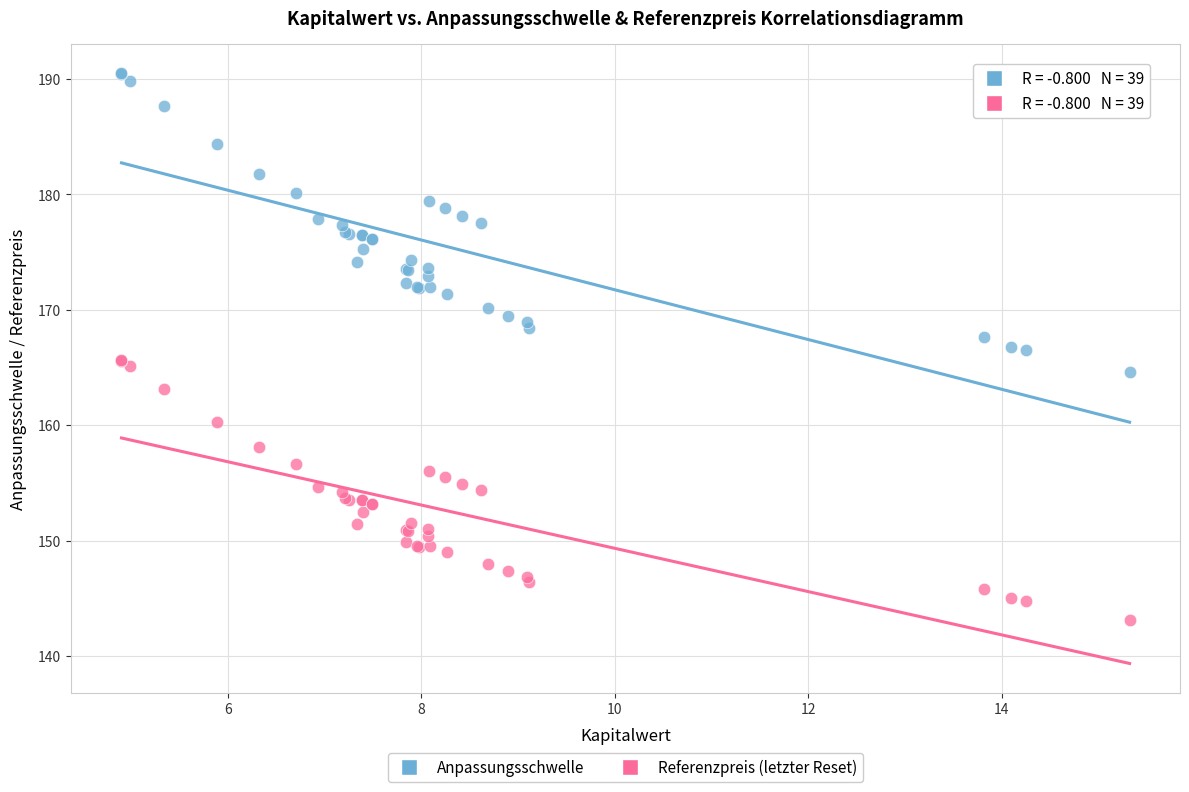

Which series contains the lowest Y value?

Referenzpreis (letzter Reset)